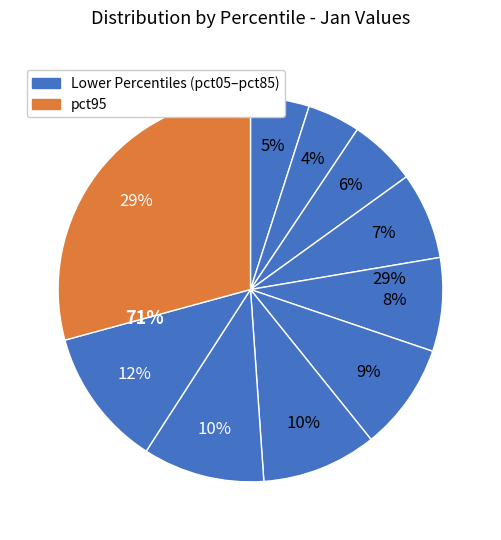

Do pct35 and pct45 together represent more than half of the pie?

No